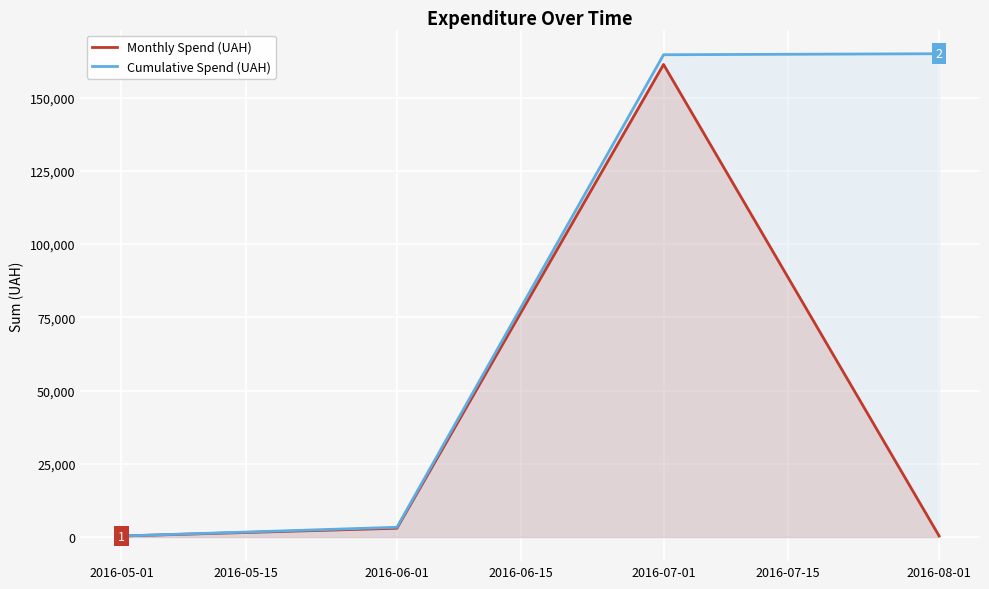

Which series has the largest total across all categories?

Cumulative Spend (UAH)